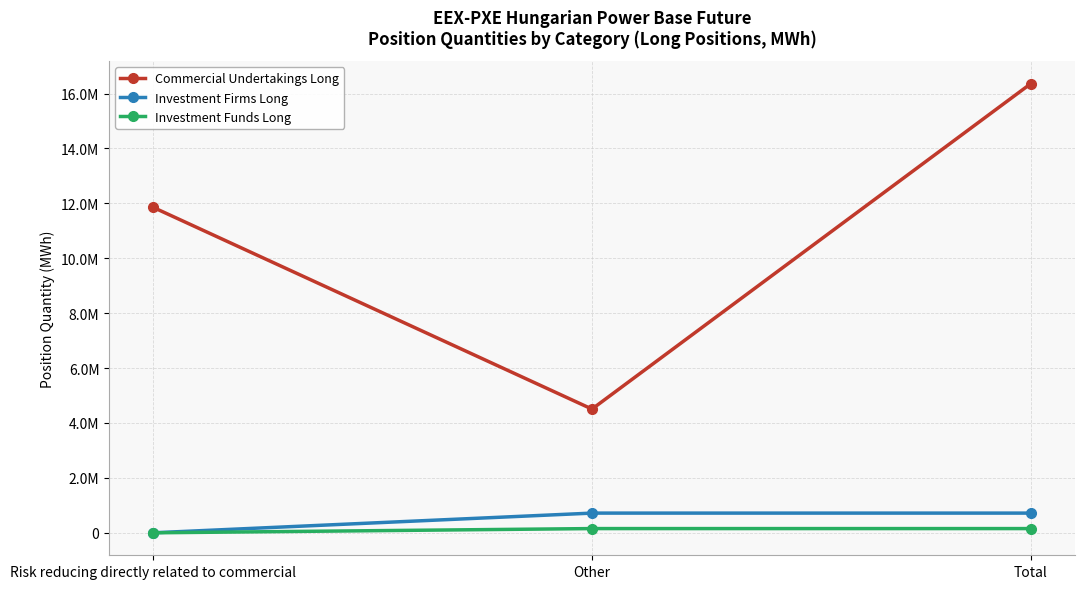

At which label does Commercial Undertakings Long reach its minimum?

Other